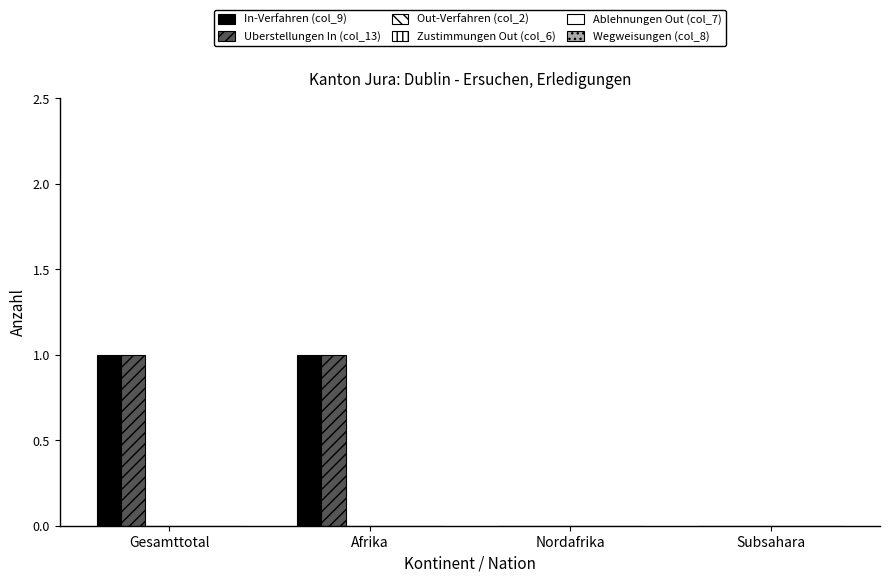

How many groups of bars are there?

4